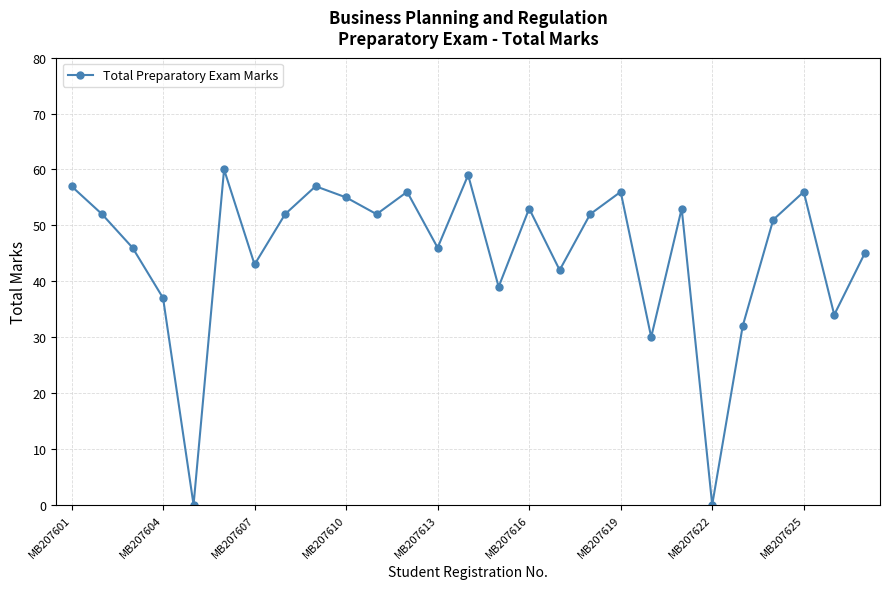

How many interior local peaks (higher than both neighbors) does the data have?

8